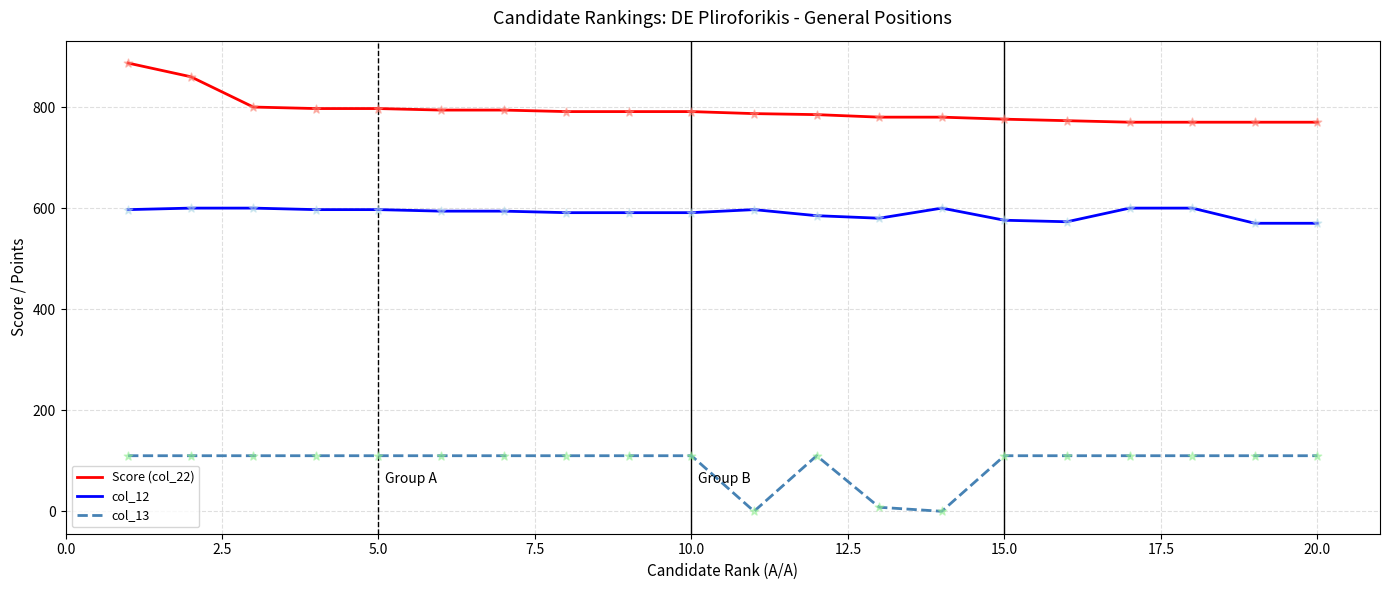

Which series has the largest total across all categories?

Score (col_22)